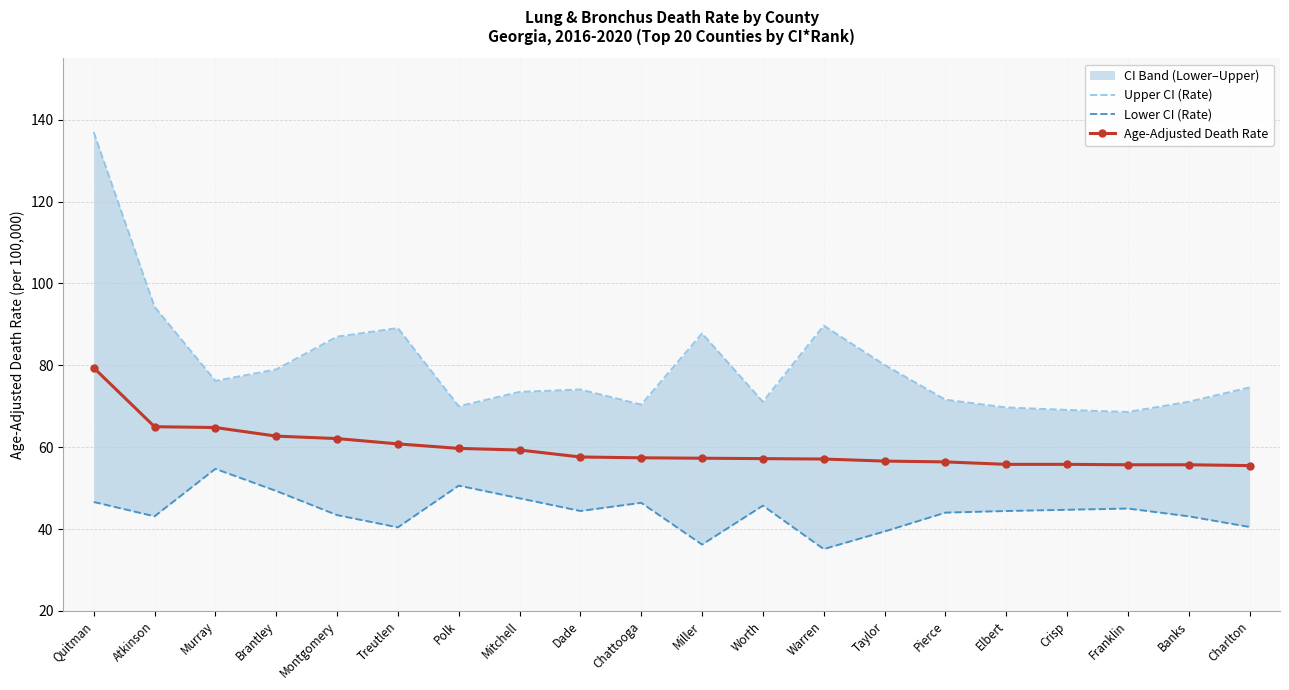

How many lines are shown in the chart?

3